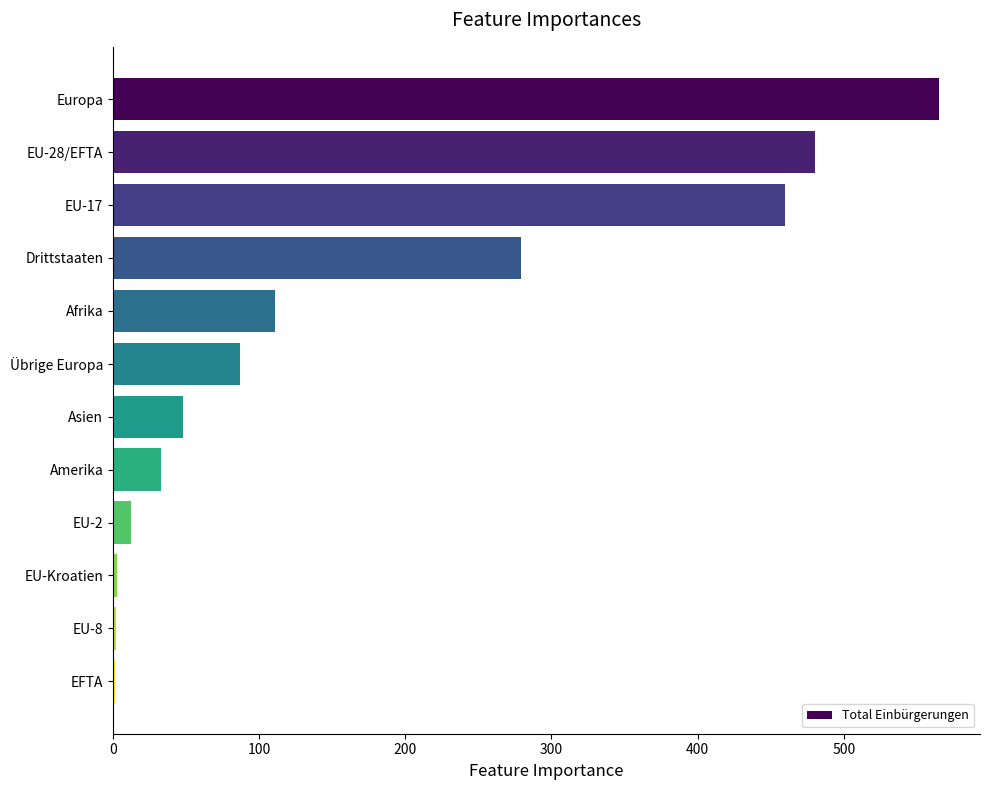

At which category does the chart reach its peak across all series?

Europa